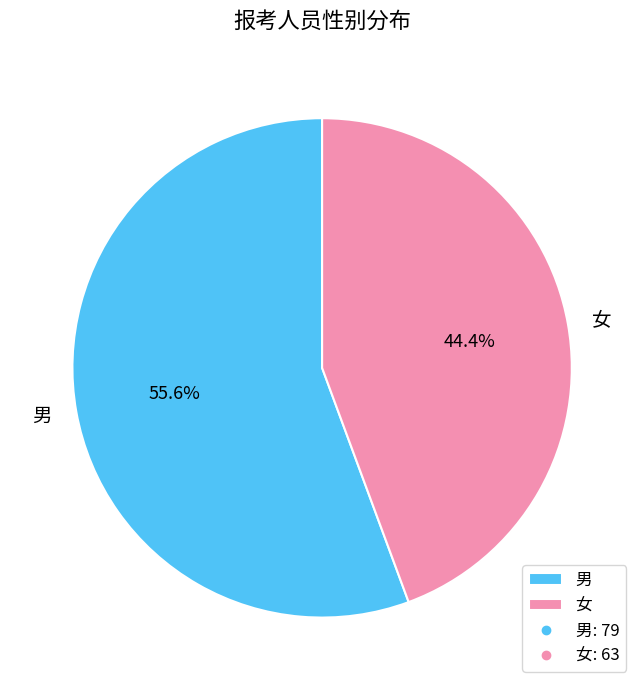

What percentage is the 男 slice, to the nearest percent?

56%